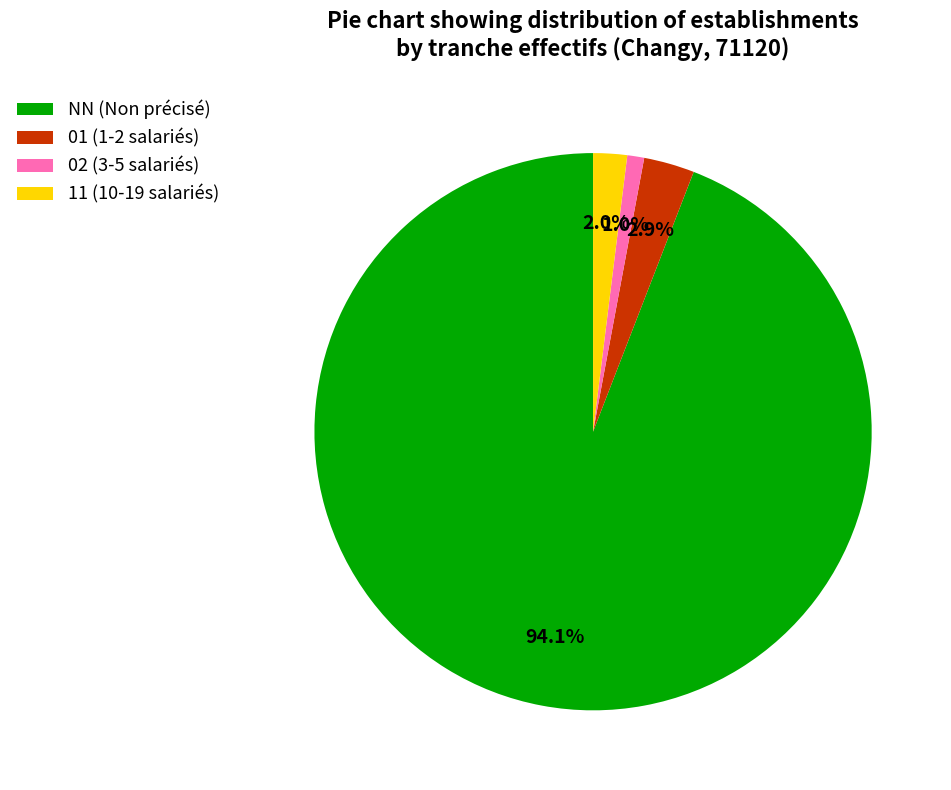

What is the largest slice in the pie chart?

NN (Non précisé)